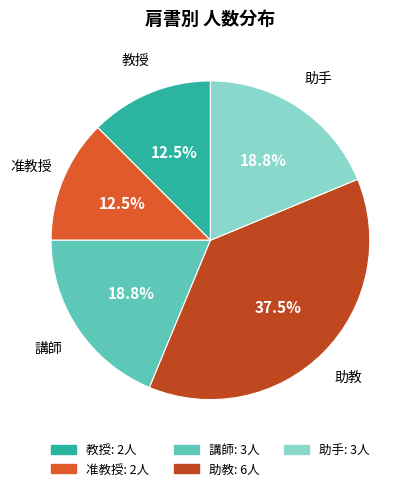

To the nearest percent, what is the difference between the largest and smallest slice percentages?

25%